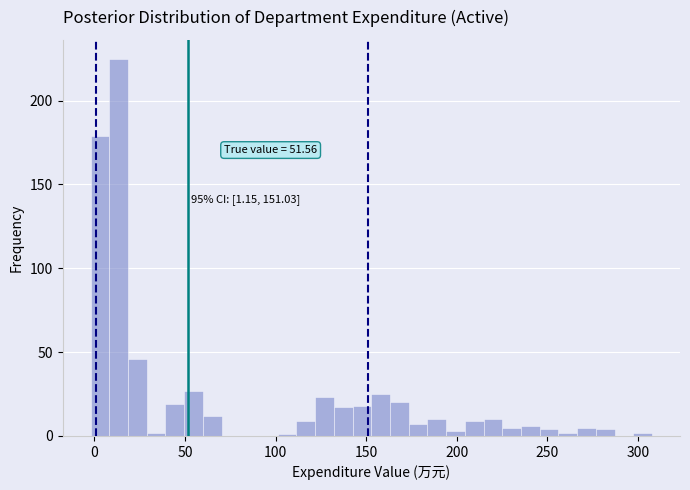

Read against the x-axis, roughly where is the centre of the tallest bar?

15